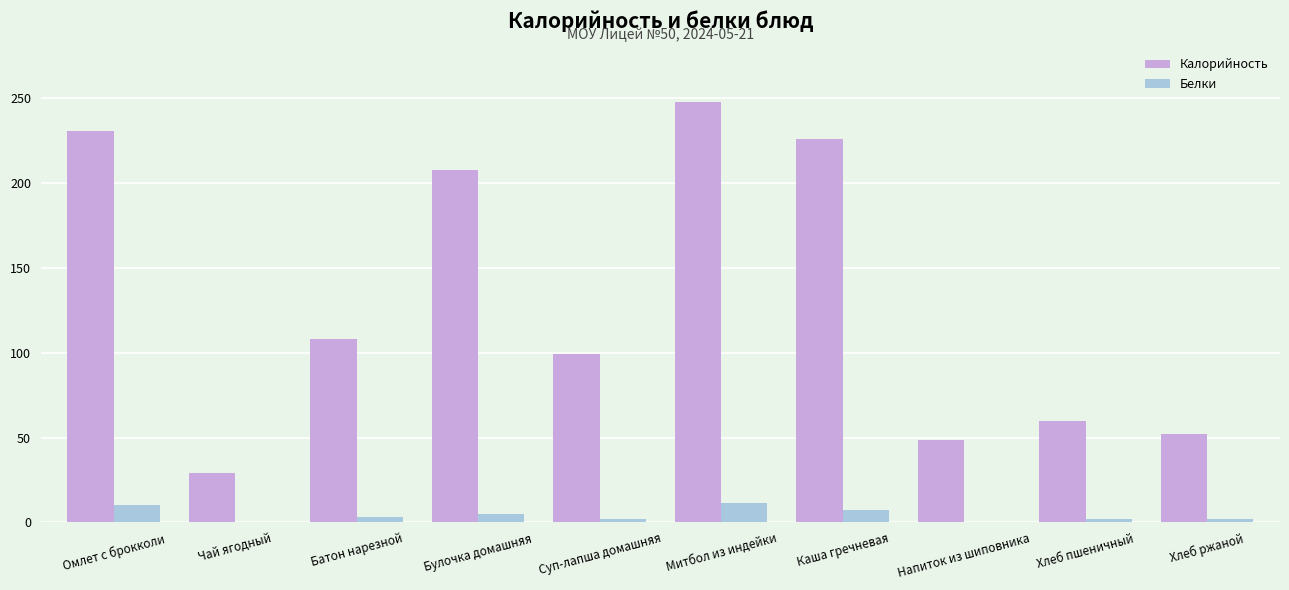

At which category is the sum across all series the highest?

Митбол из индейки